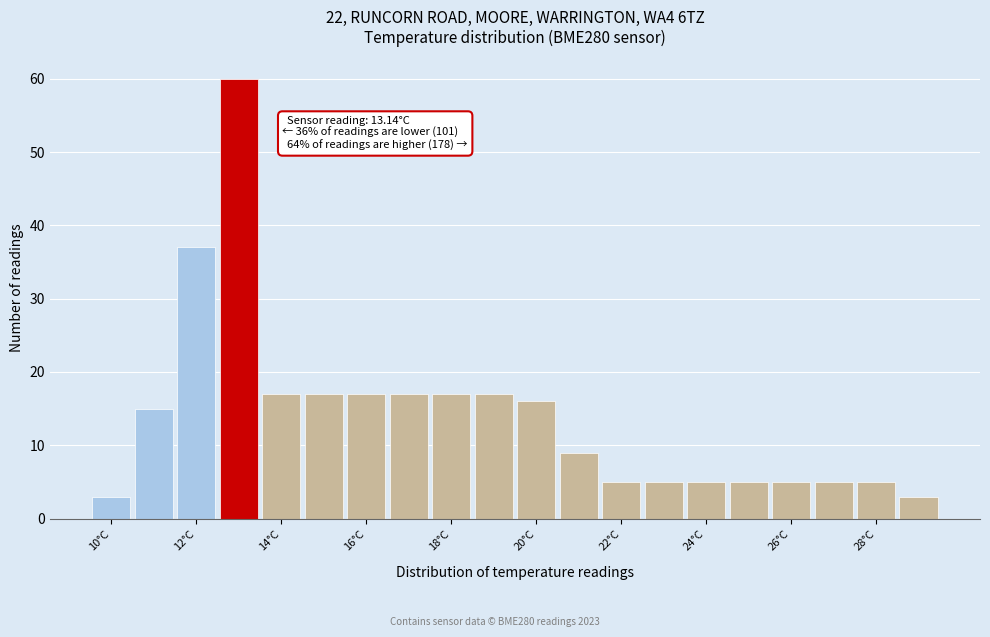

Over which range of the x-axis is the bar tallest?

12.5 to 13.5